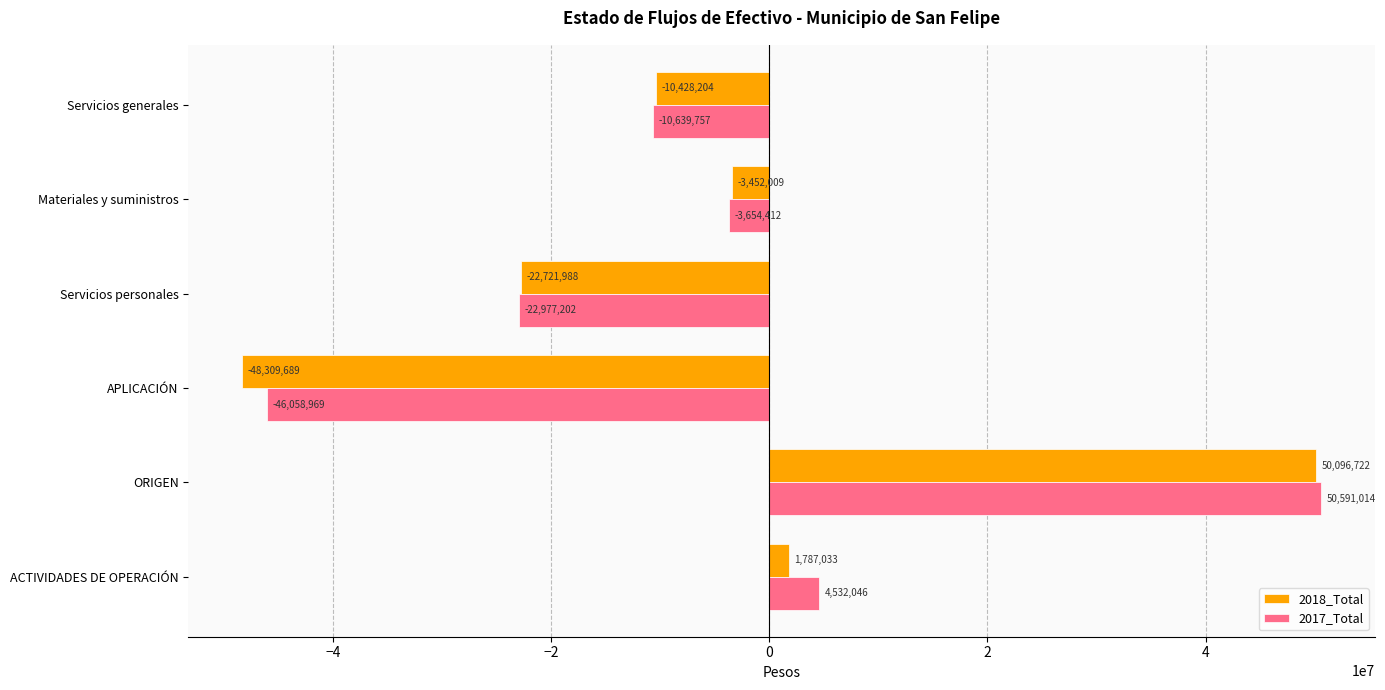

What are all the series names shown in the legend?

2018_Total, 2017_Total